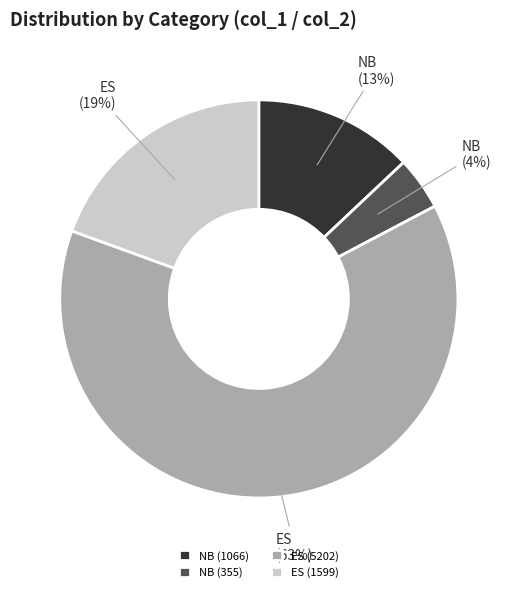

Count the number of slices in the pie.

4